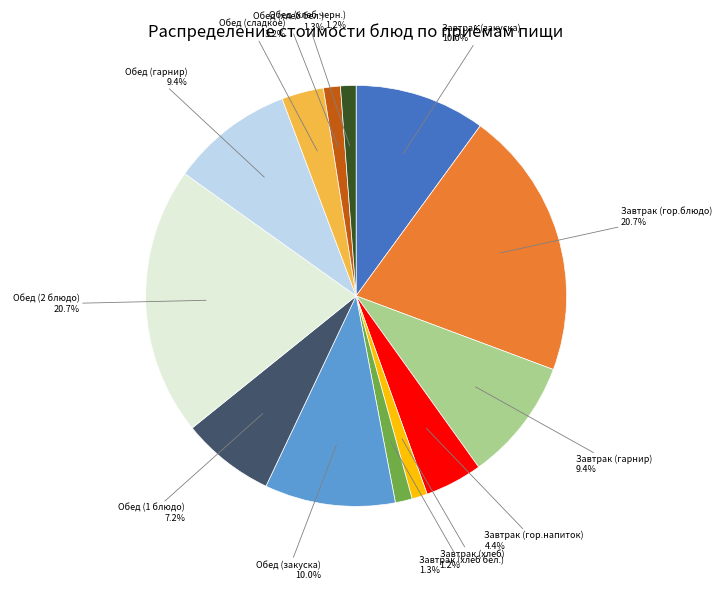

How many segments does this pie chart have?

13